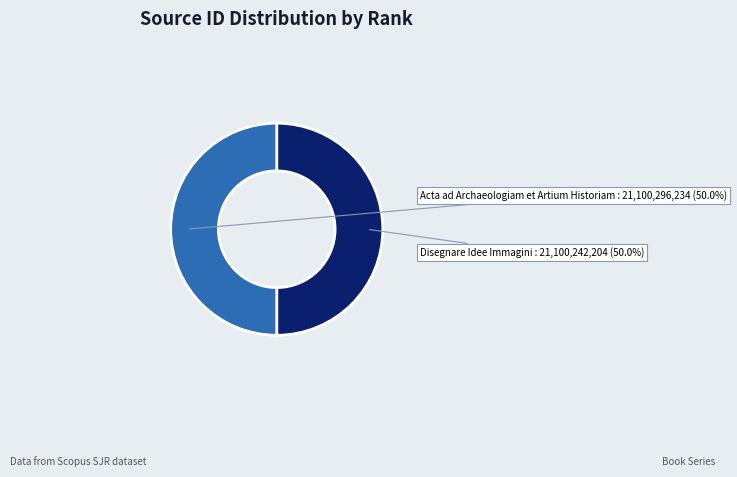

How many segments does this pie chart have?

2